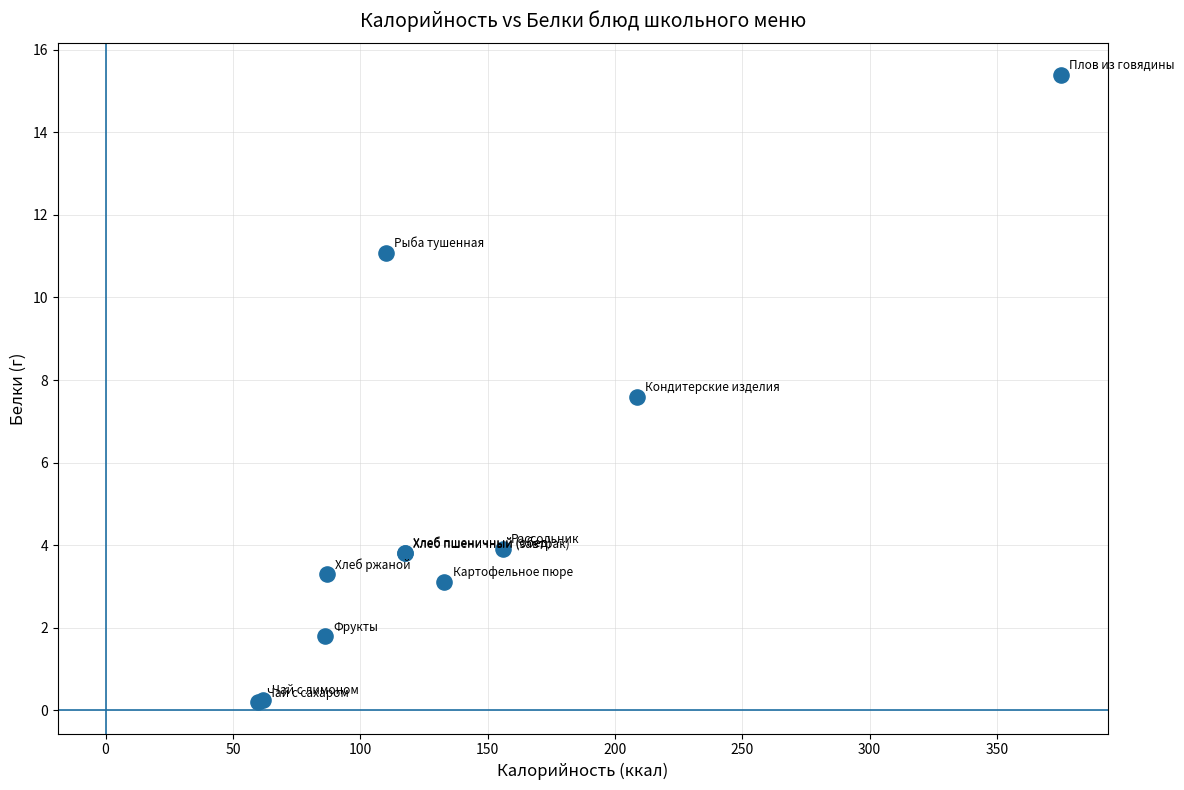

What Y value in the scatter plot is closest to 7?

7.6